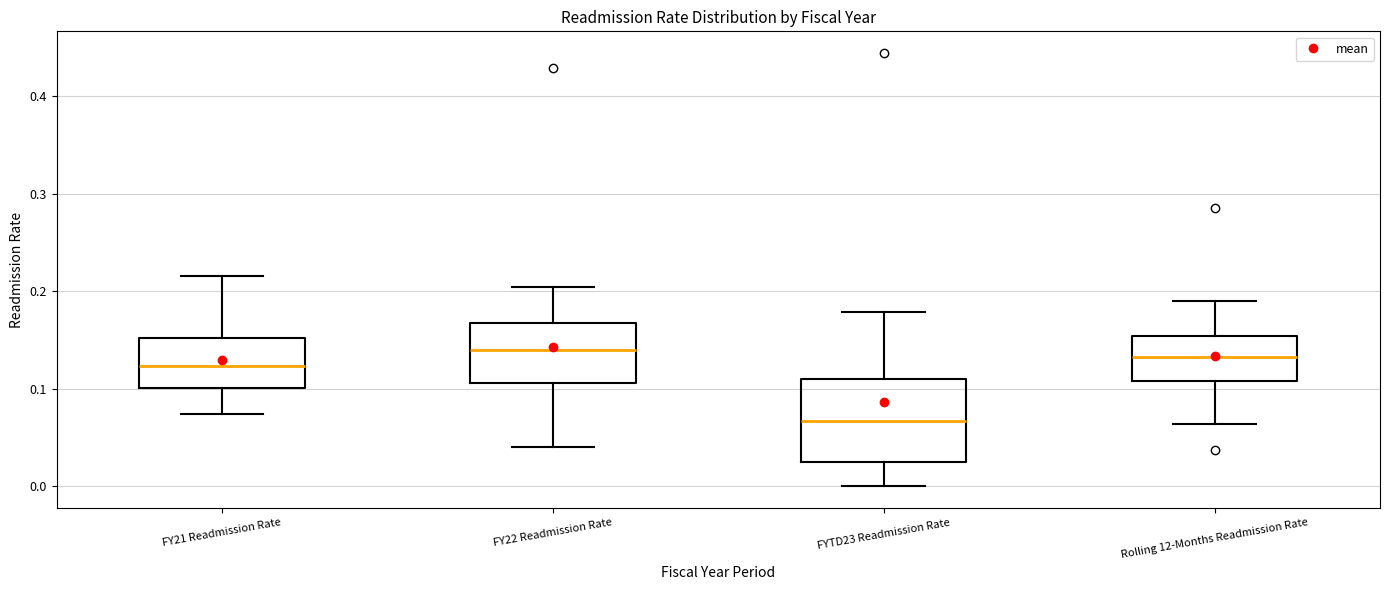

Reading left to right, read every box against the y-axis: the position of its median line, the range the box covers, and the ends of its whiskers. The values are not printed on the chart, so give them approximately, as read against the axis.

FY21 Readmission Rate: median 0.12, box 0.10 to 0.15, whiskers 0.07 to 0.22
FY22 Readmission Rate: median 0.14, box 0.11 to 0.17, whiskers 0.04 to 0.20
FYTD23 Readmission Rate: median 0.07, box 0.03 to 0.11, whiskers 0.00 to 0.18
Rolling 12-Months Readmission Rate: median 0.13, box 0.11 to 0.15, whiskers 0.06 to 0.19